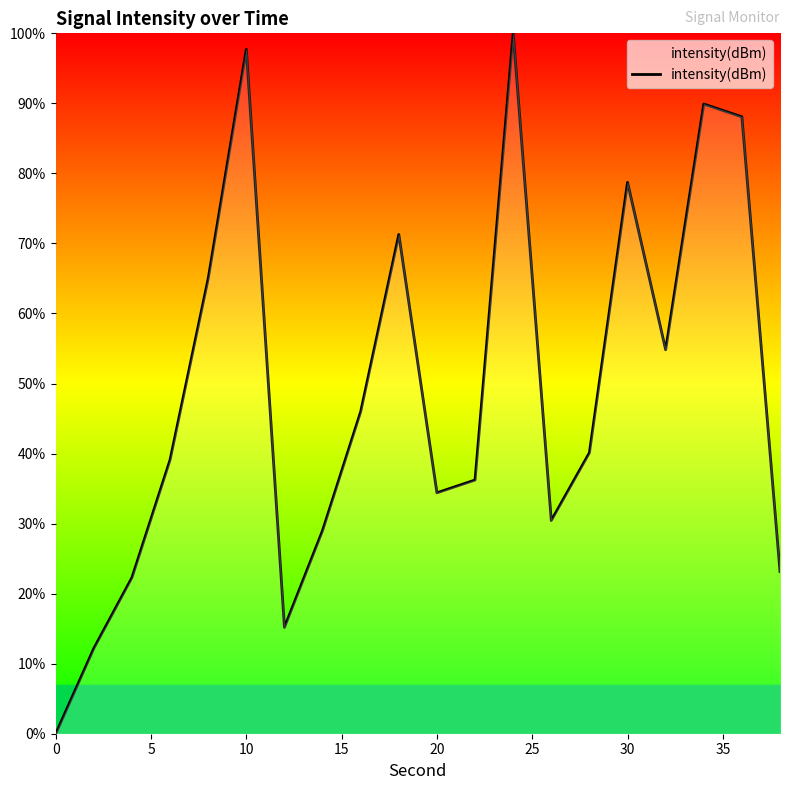

What is the difference between the maximum and minimum values?

100.0